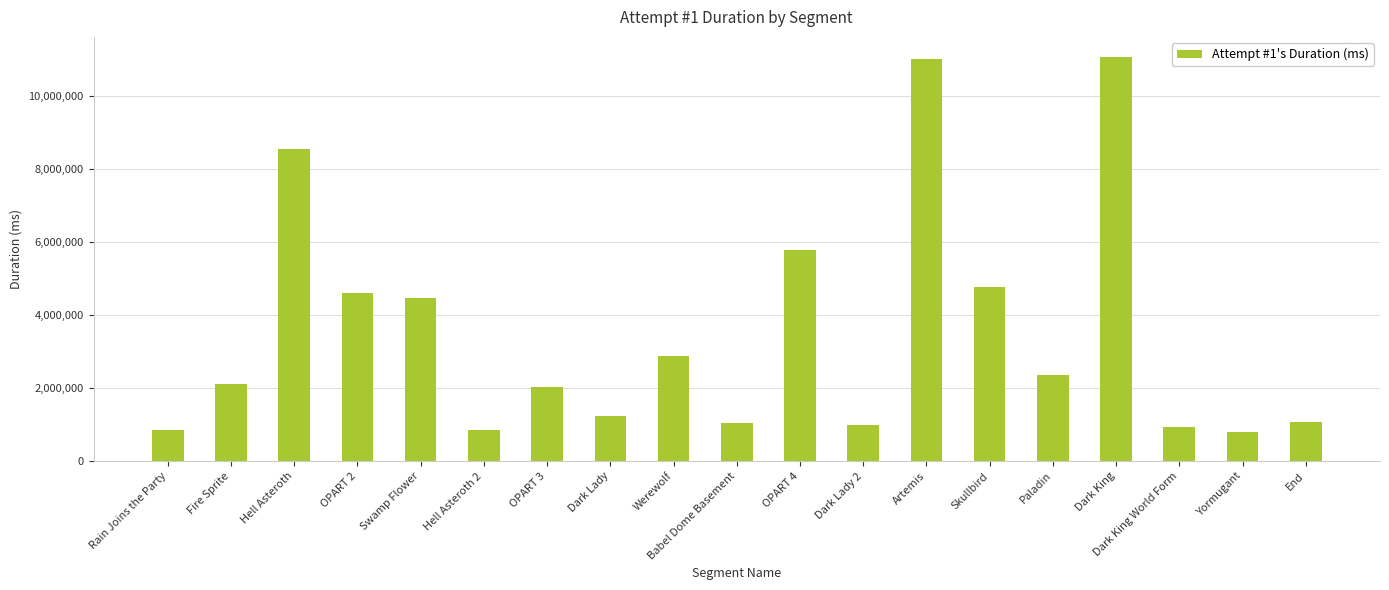

Where is the data nearest to the value 5928747?

OPART 4